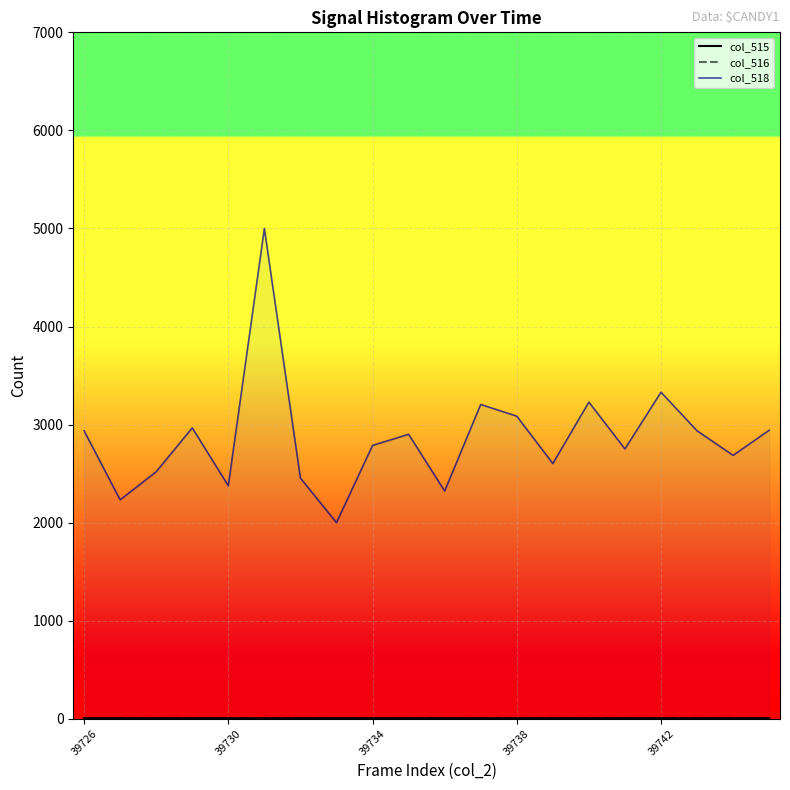

Count the number of data series in this chart.

3